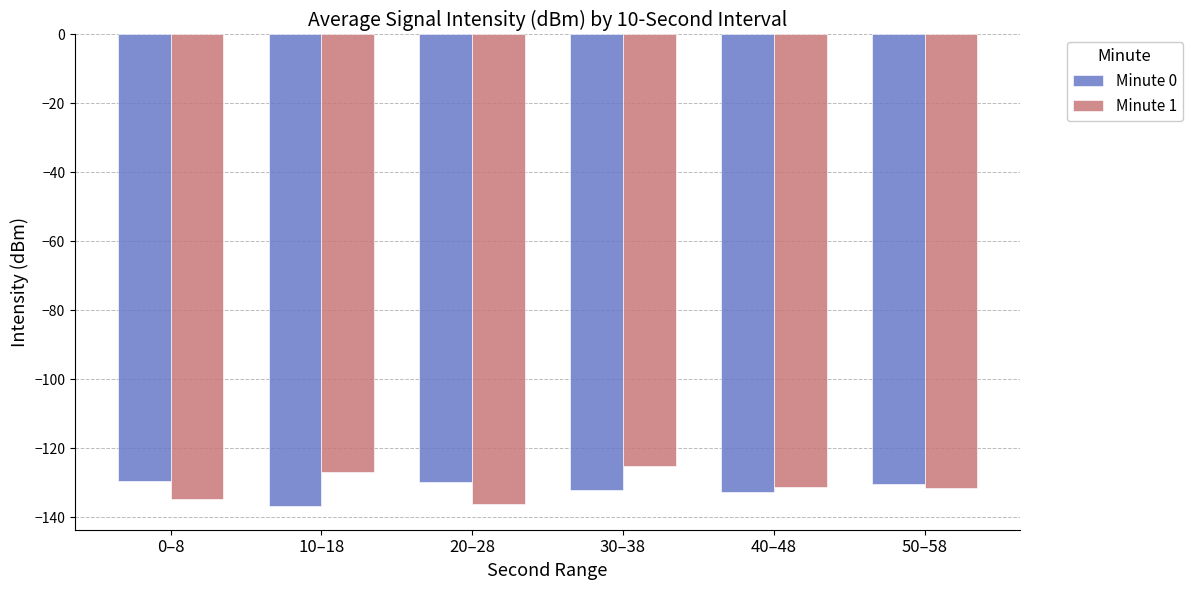

What is the total value across all series at 40–48?

-263.8